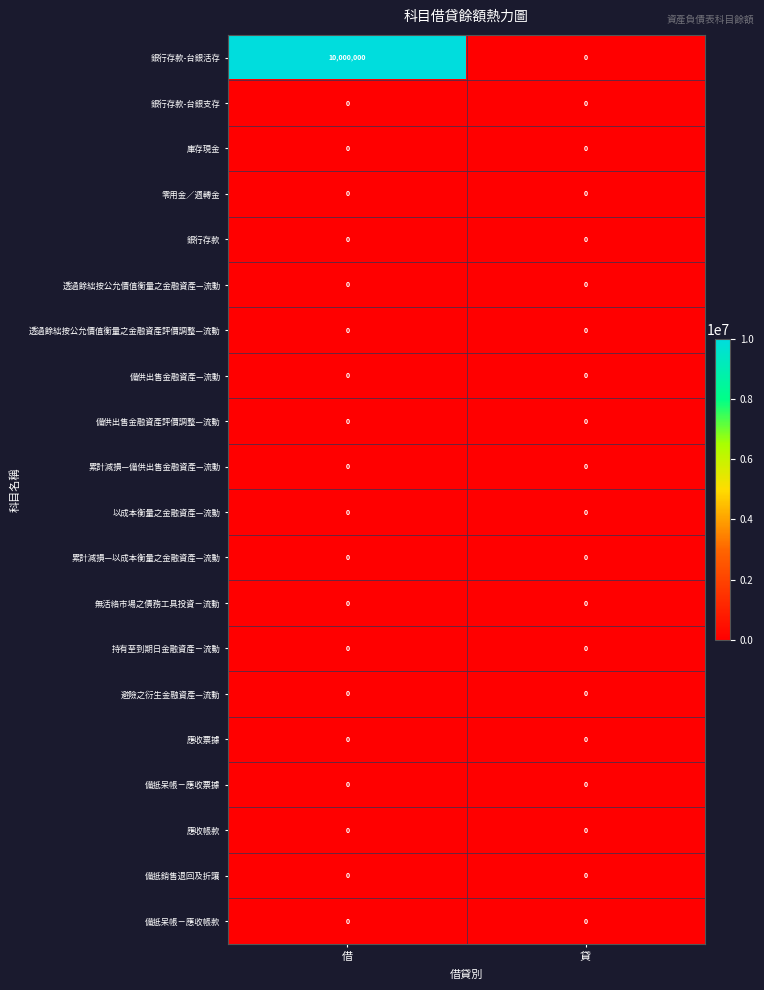

Which series has the widest spread of values?

銀行存款-台銀活存